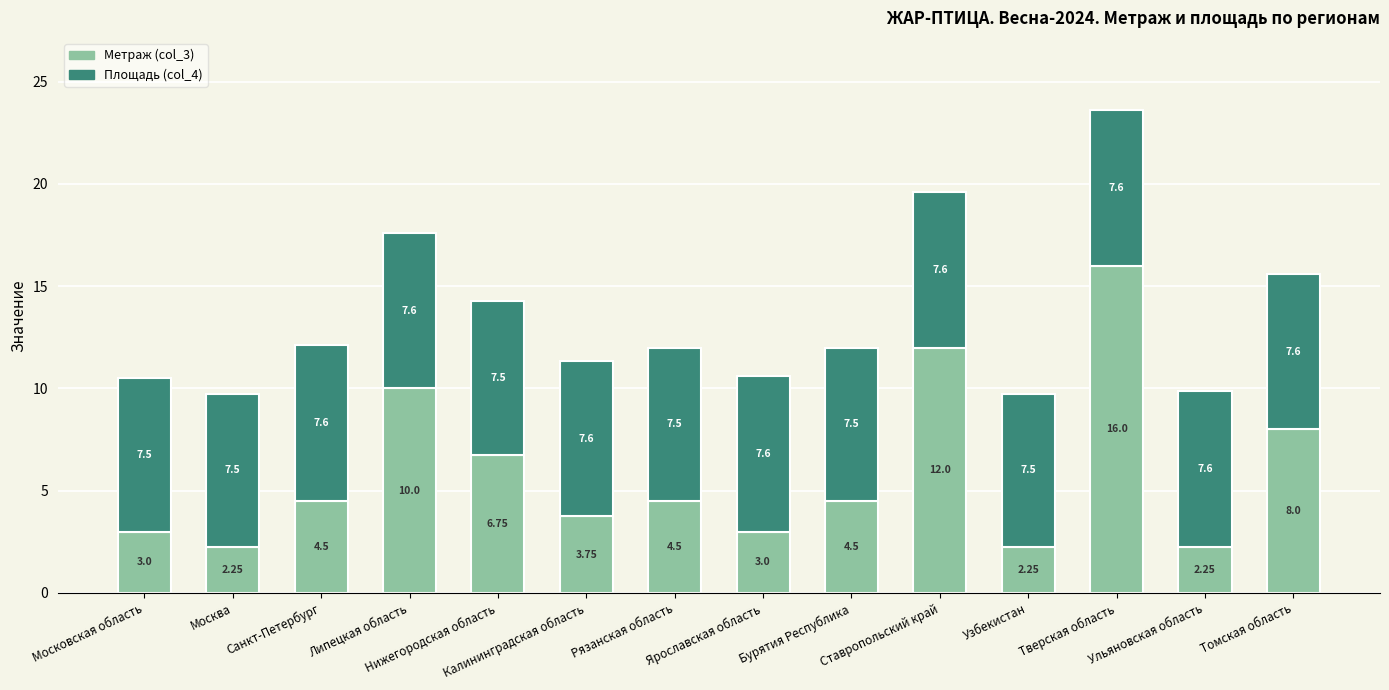

Where does the Метраж (col_3) series first go above 4?

Санкт-Петербург